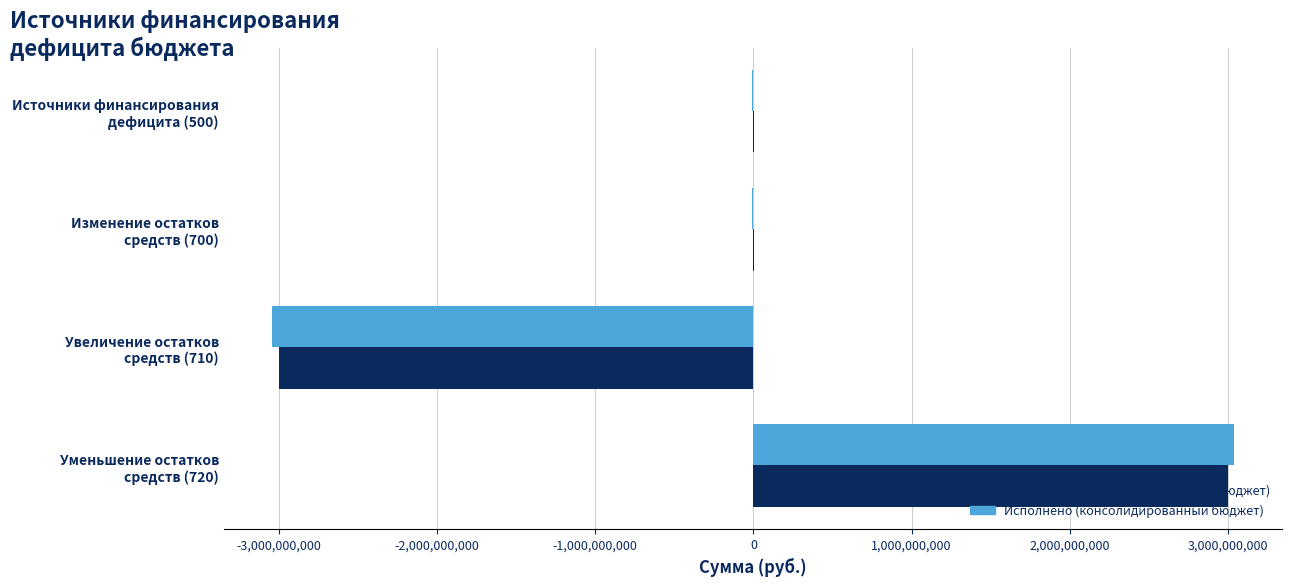

How many distinct data groups are displayed?

2